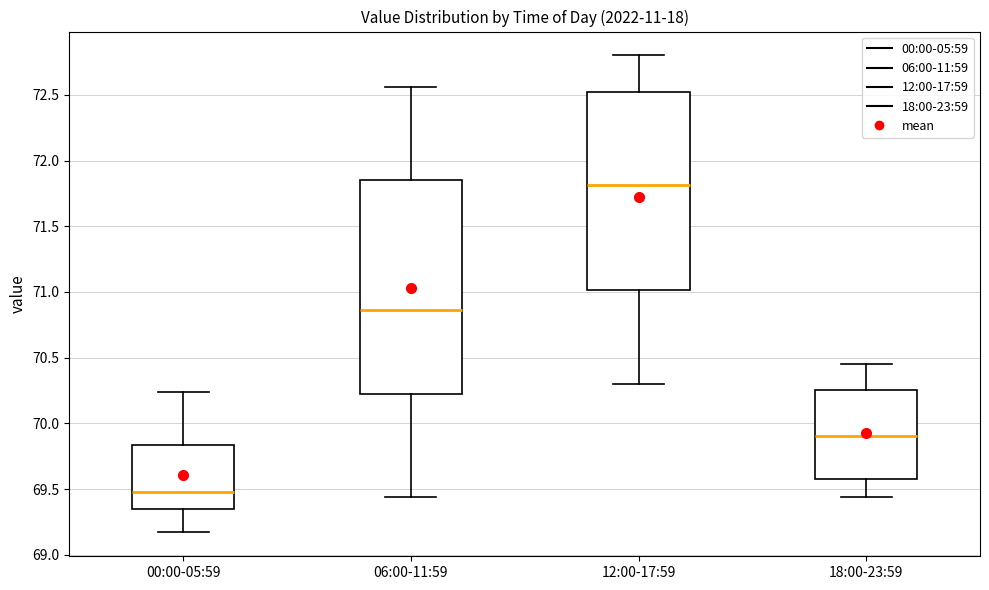

Reading left to right, read every box against the y-axis: the position of its median line, the range the box covers, and the ends of its whiskers. The values are not printed on the chart, so give them approximately, as read against the axis.

00:00-05:59: median 69.50, box 69.35 to 69.85, whiskers 69.15 to 70.25
06:00-11:59: median 70.85, box 70.20 to 71.85, whiskers 69.45 to 72.55
12:00-17:59: median 71.80, box 71.00 to 72.55, whiskers 70.30 to 72.80
18:00-23:59: median 69.90, box 69.60 to 70.25, whiskers 69.45 to 70.45